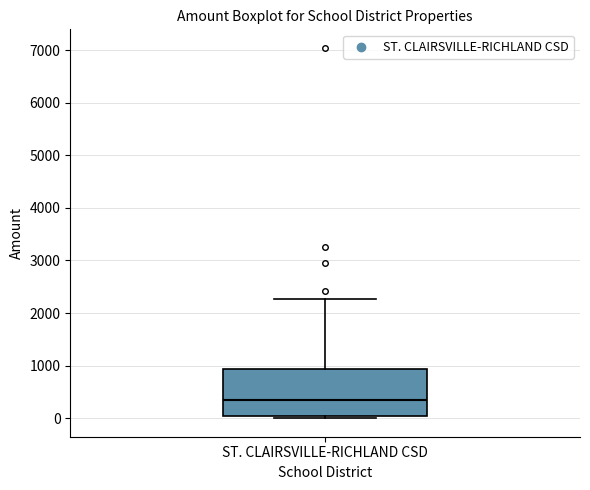

Transcribe this box plot: give where the median line is, the range the box spans, and where the two whiskers end, as read against the y-axis. The values are not printed on the chart, so give them approximately, as read against the axis.

median 300, box 0 to 900, whiskers 0 (just below the box's lower edge) to 2300